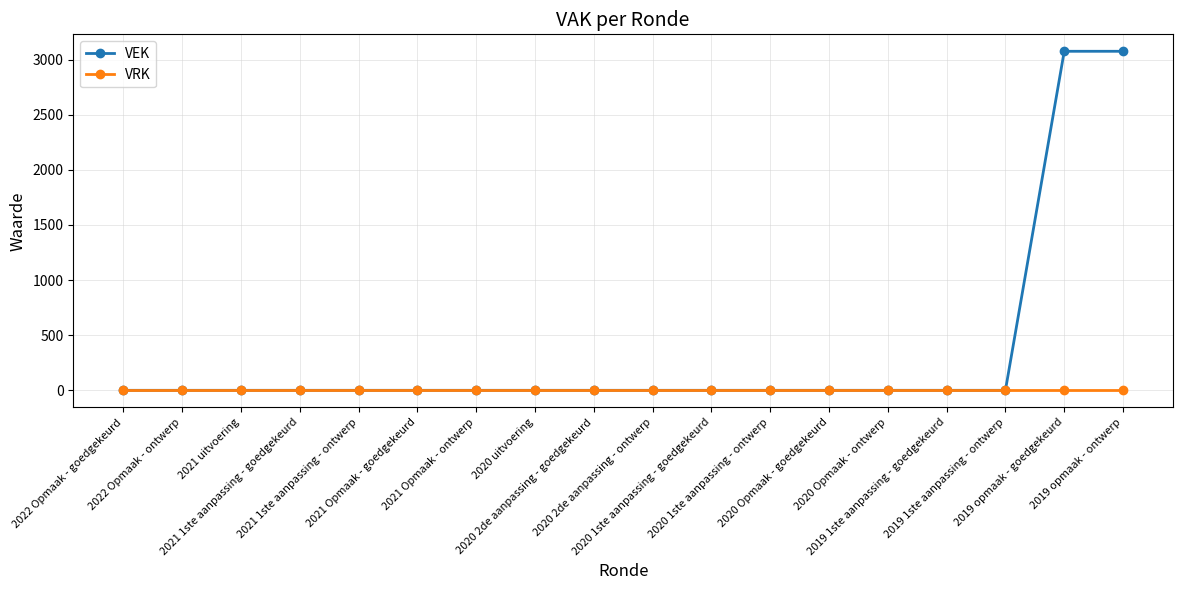

Rank the series by their average value, from highest to lowest.

VEK, VRK